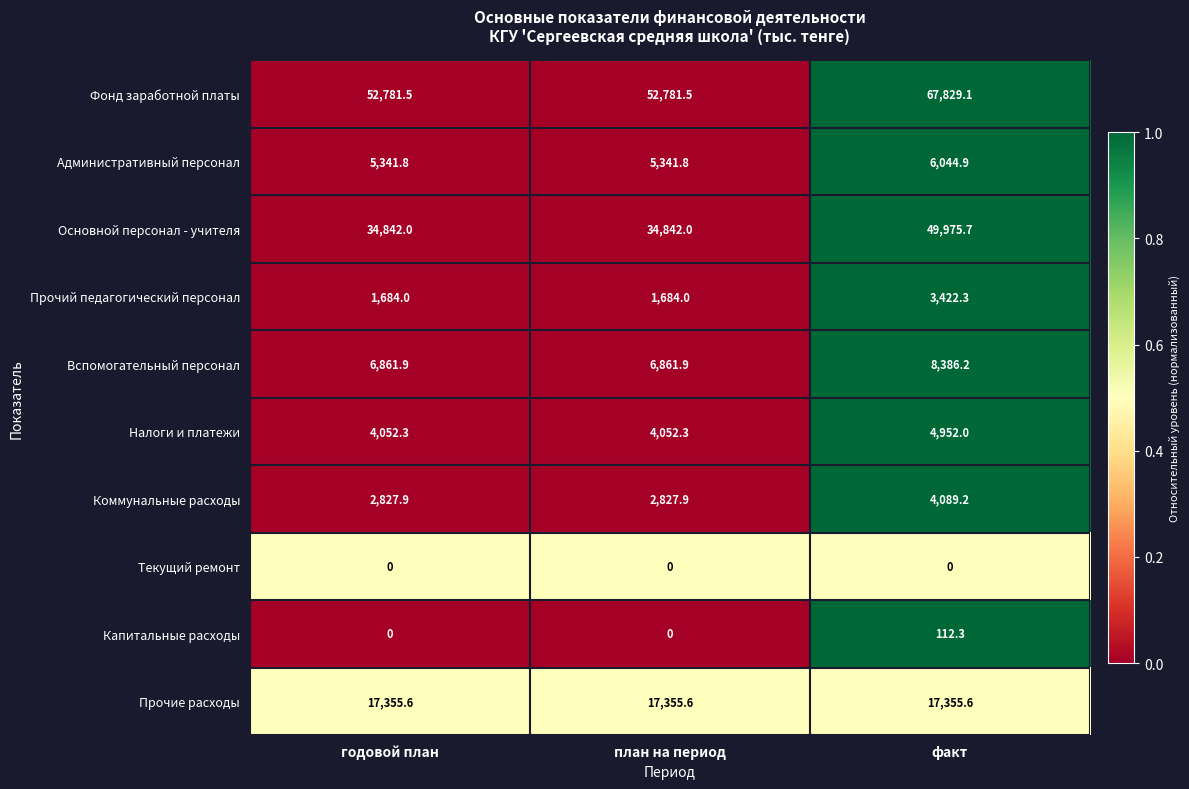

What is the sum of all Вспомогательный персонал values?

22110.0